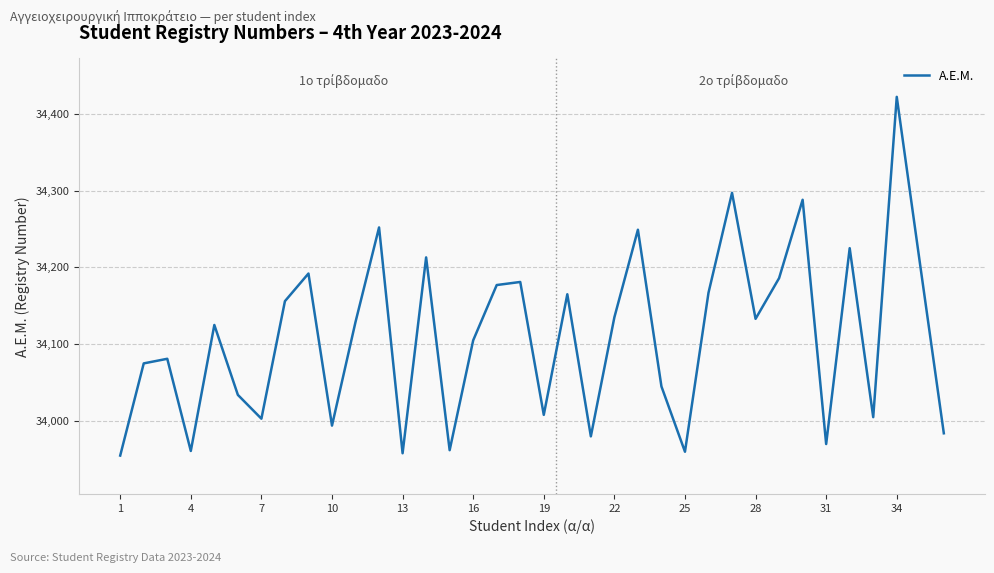

What is the difference between the maximum and minimum values?

467